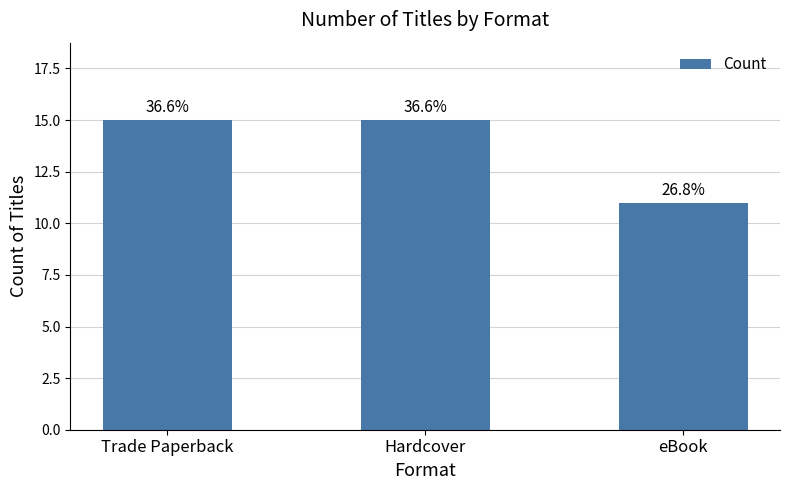

What is the ratio of the value at eBook to the value at Hardcover?

0.7